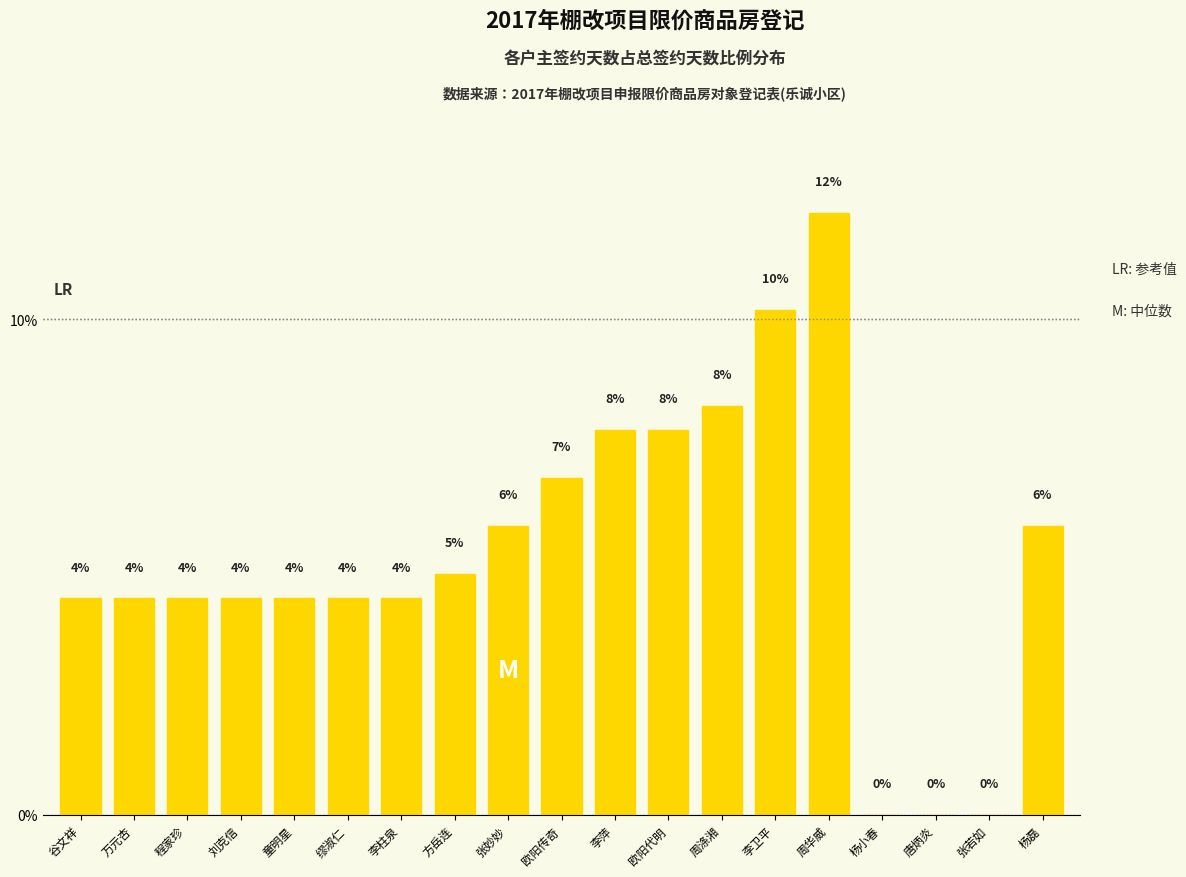

What is the difference between the second highest and second lowest values?

10.2